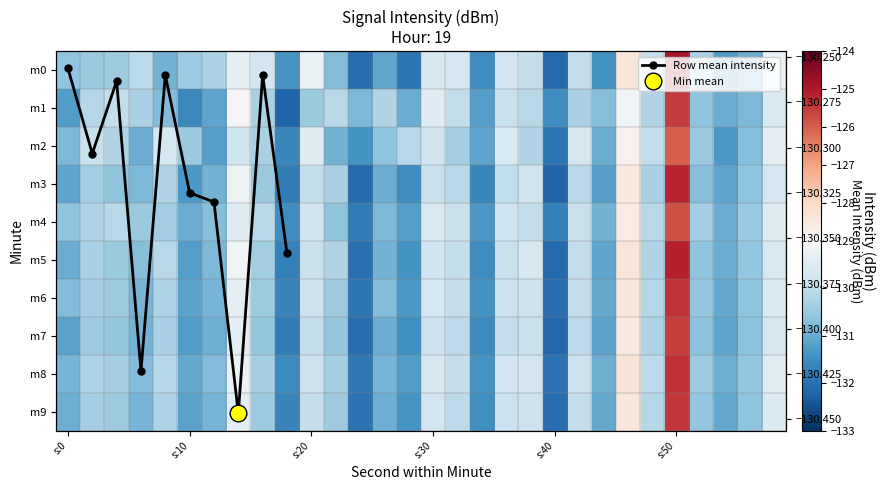

The value of 7 at 8 is -171.9. True or false?

False